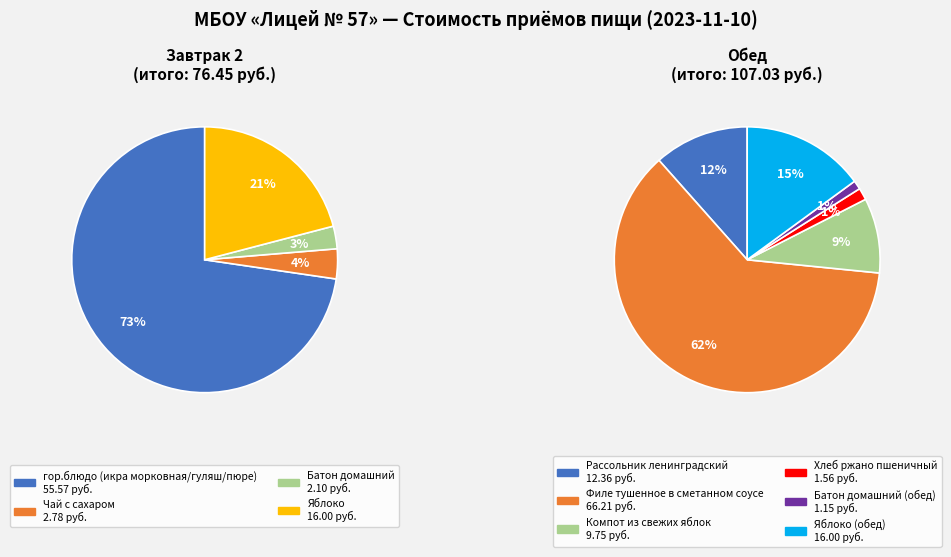

To the nearest percent, what percentage of the pie is Завтрак 2?

42%